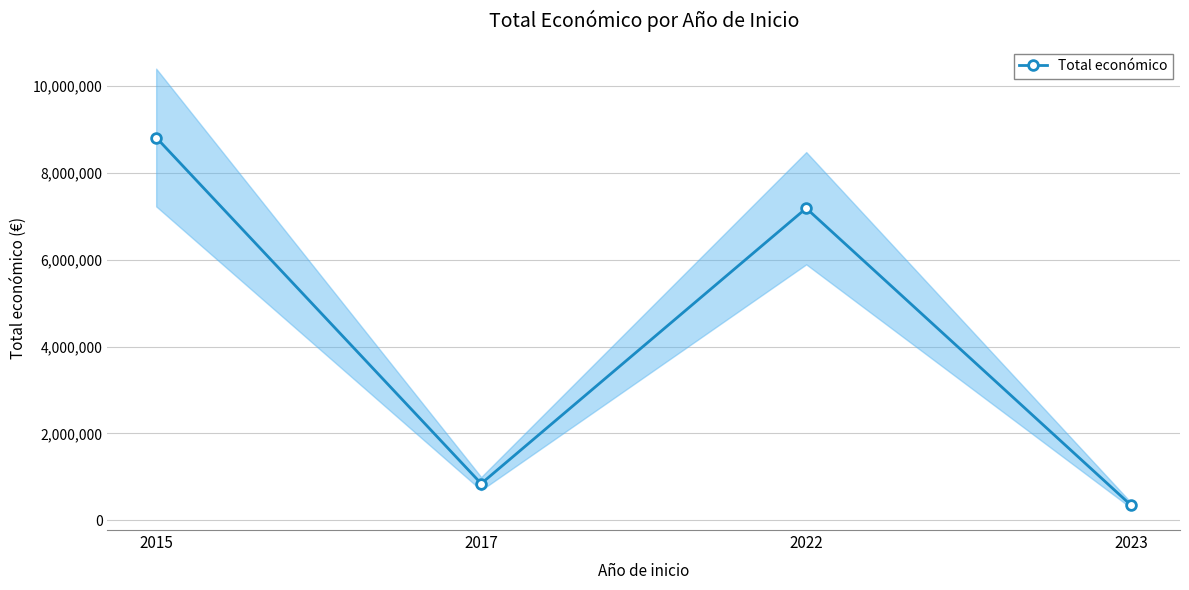

List the labels in order of value, largest first.

2015, 2022, 2017, 2023